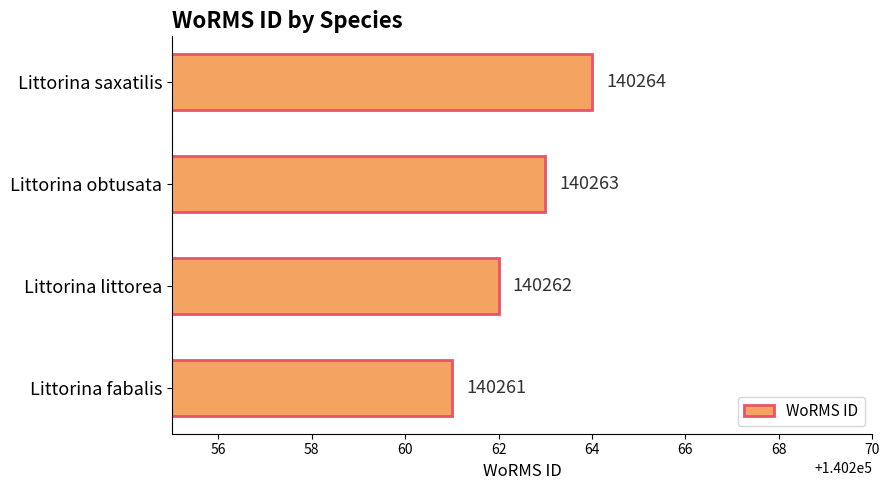

What value does the data have at Littorina littorea?

140262